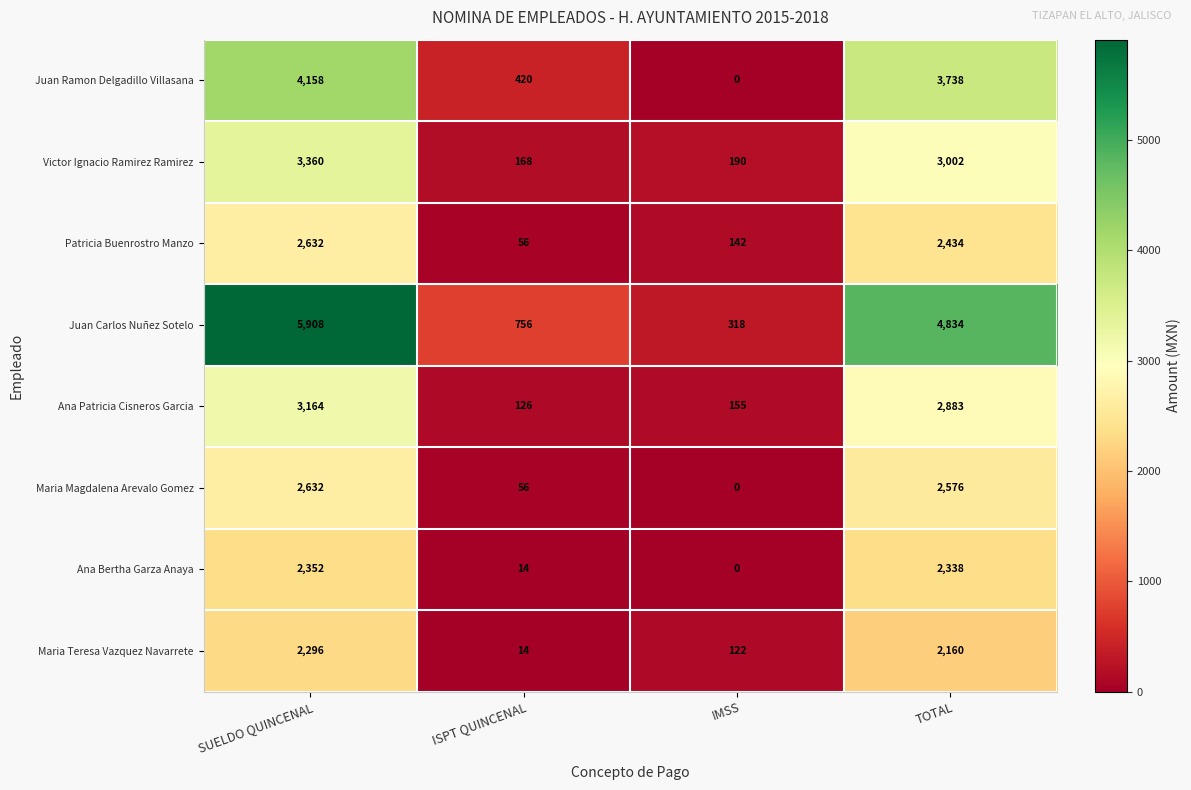

What is the total value across all series at TOTAL?

23965